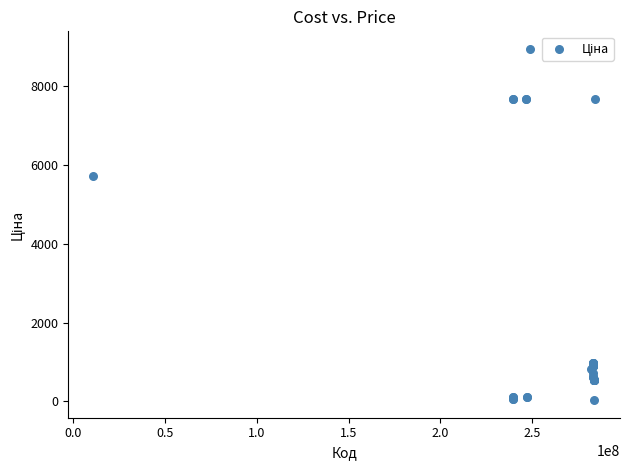

What Y value in the scatter plot is closest to 4493?

5736.9